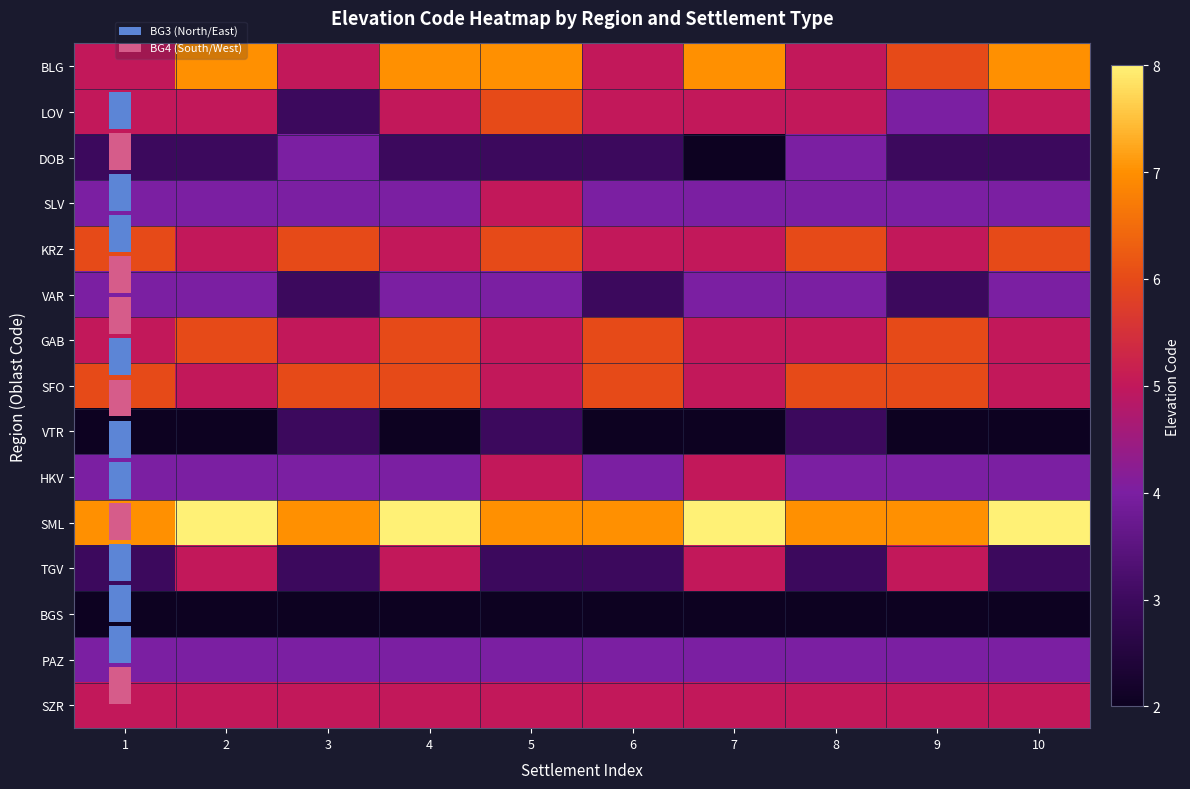

The value of BGS at 7 is 3. True or false?

False